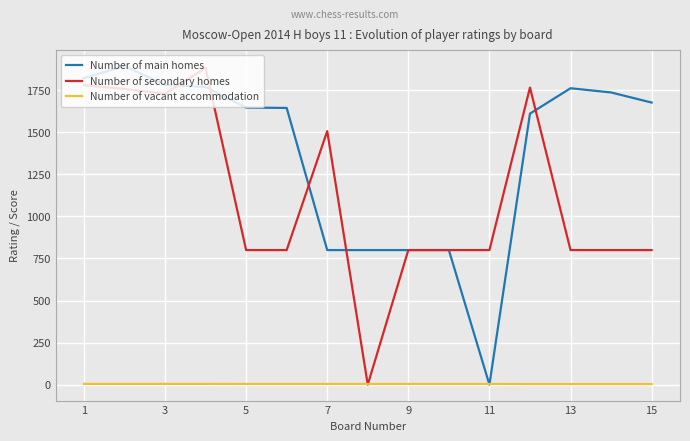

Which series has the largest total across all categories?

Number of main homes